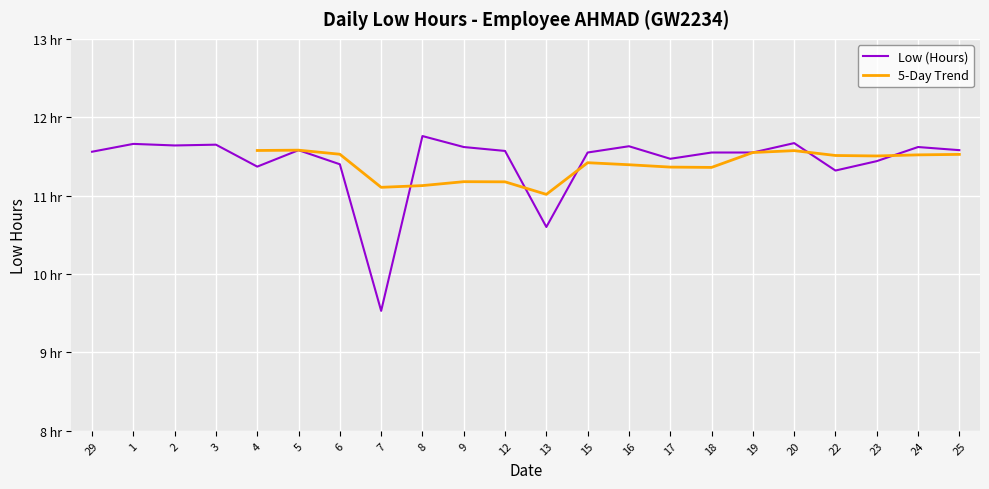

What position from the left is 5?

6